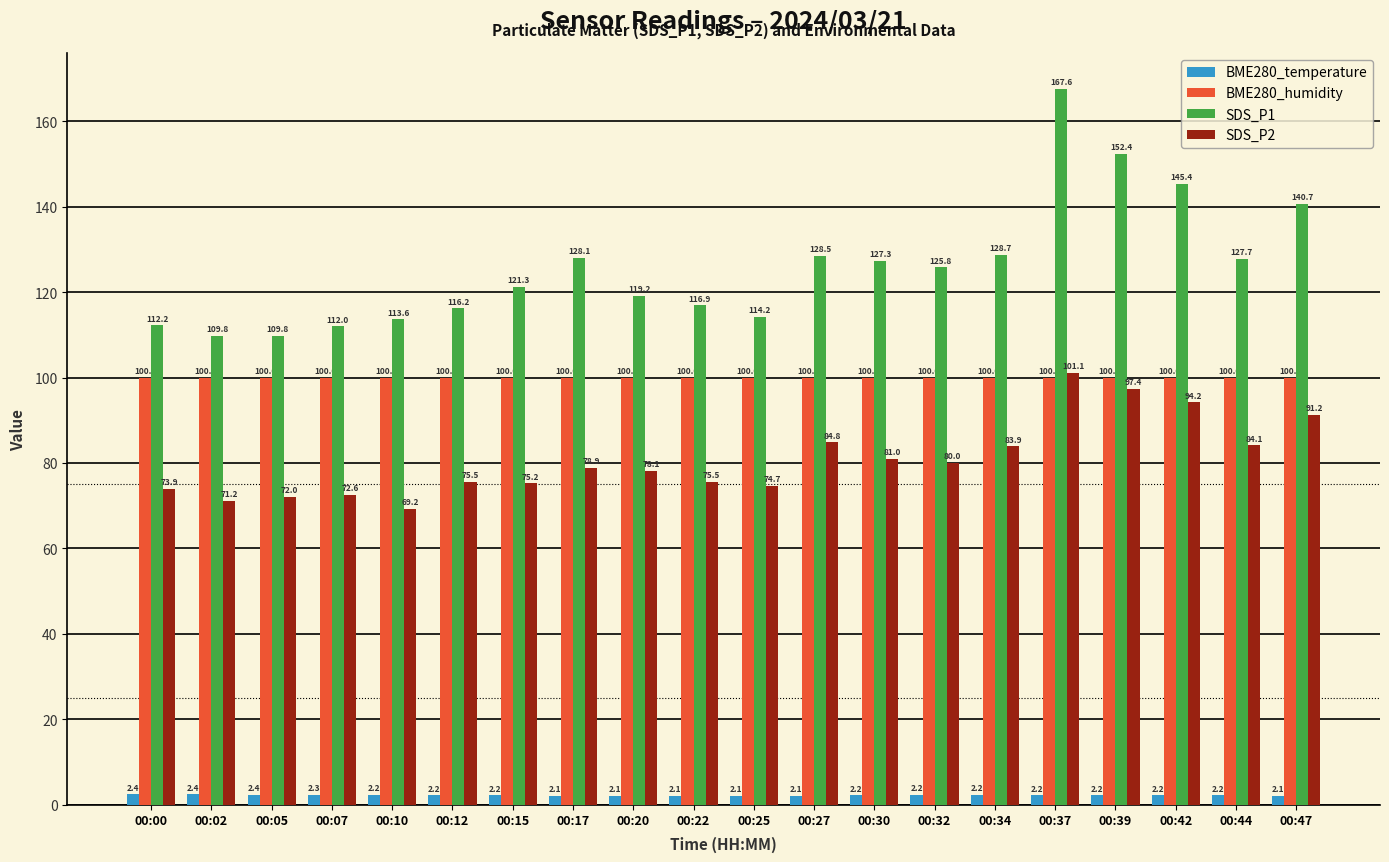

At which category is the sum across all series the highest?

00:37